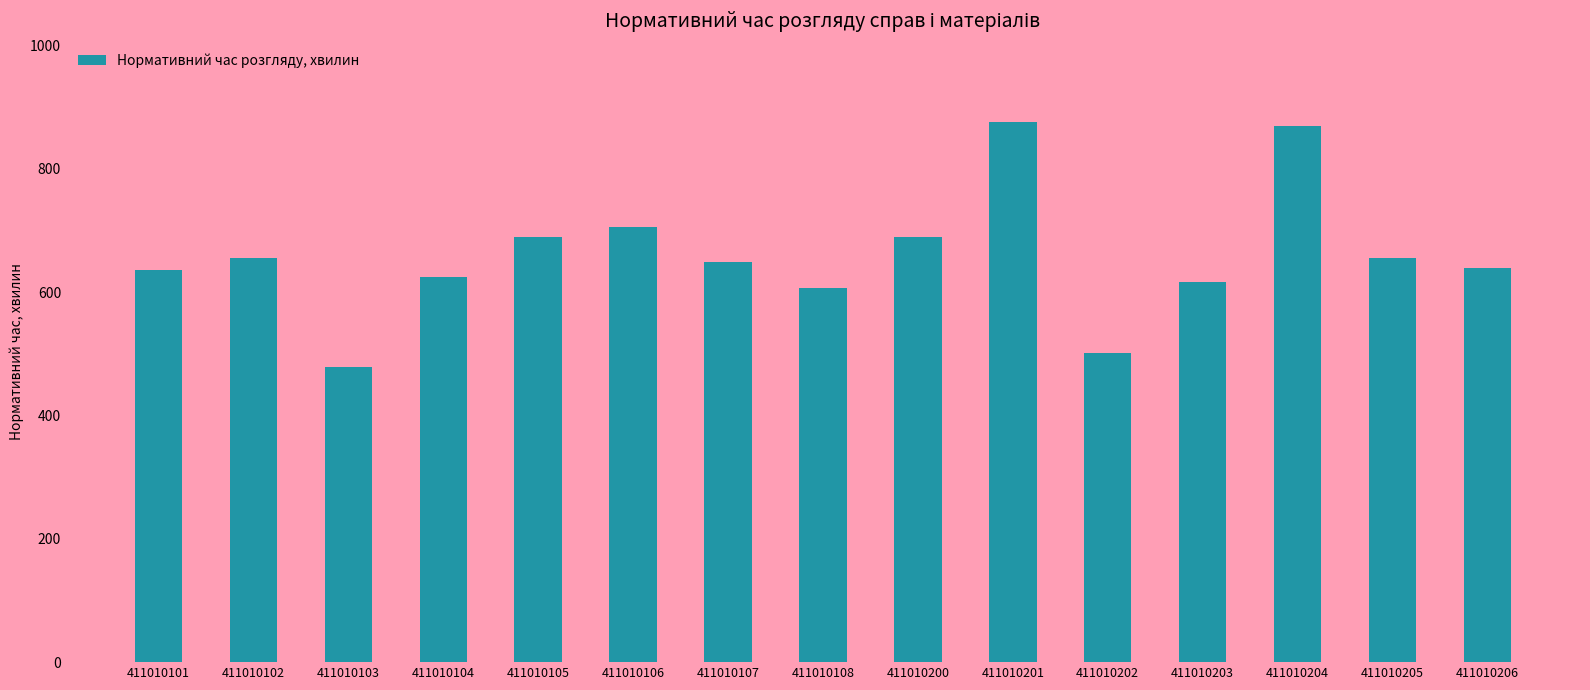

Is it true that the value at 411010108 is 820?

False